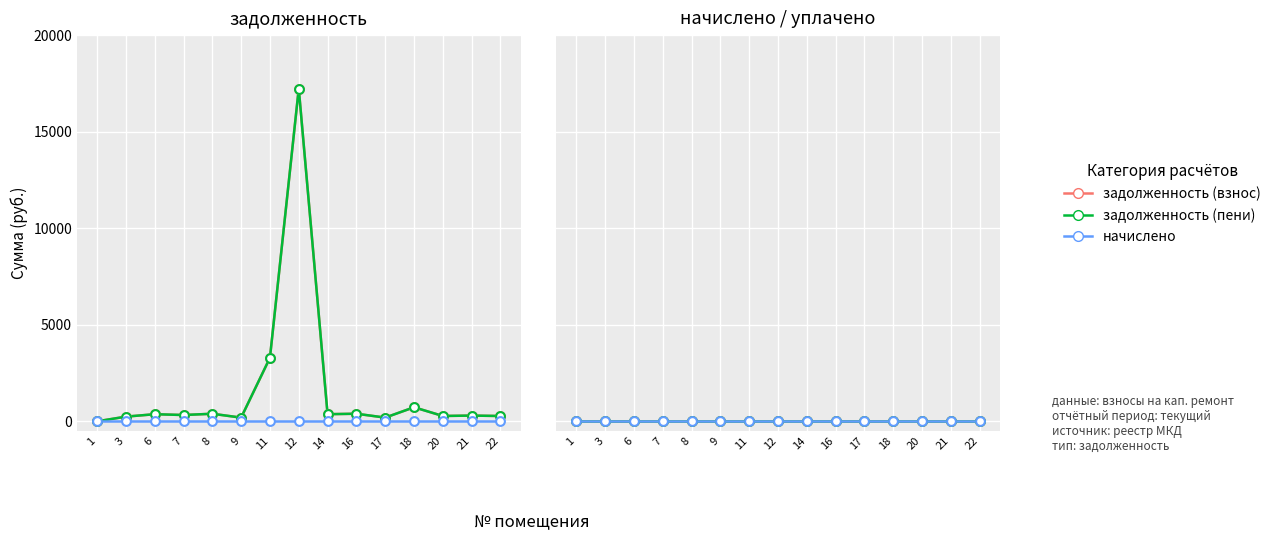

At which category is the sum across all series the highest?

12